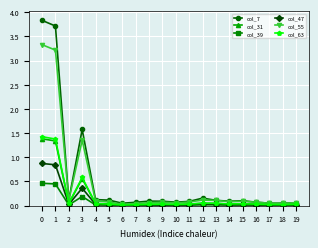

True or false: col_31 and col_39 cross at least once.

False